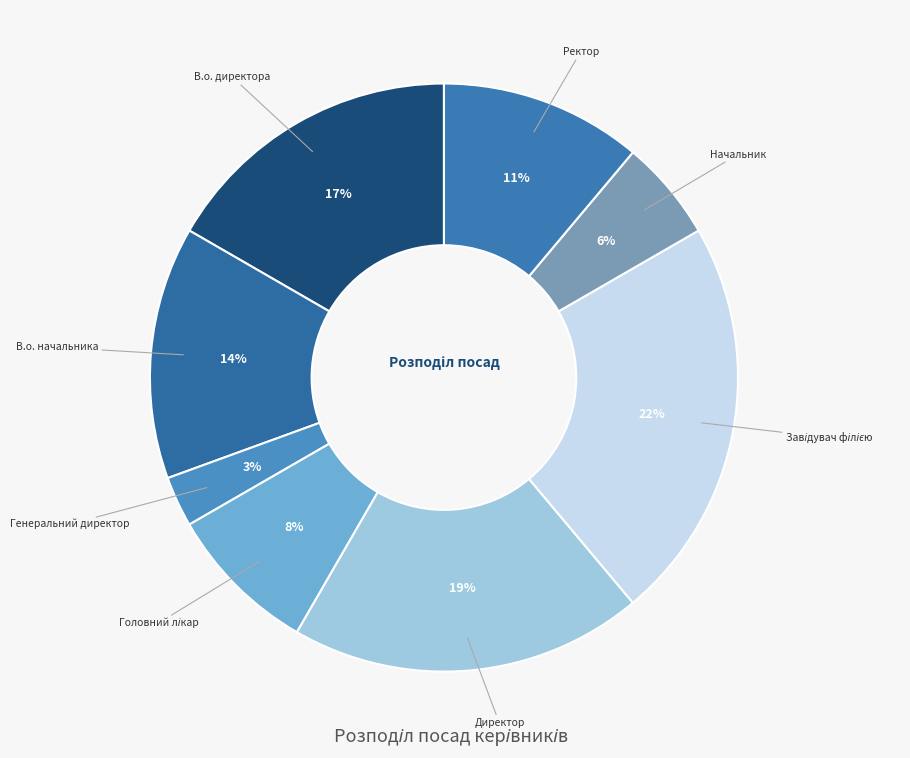

How many segments does this pie chart have?

8